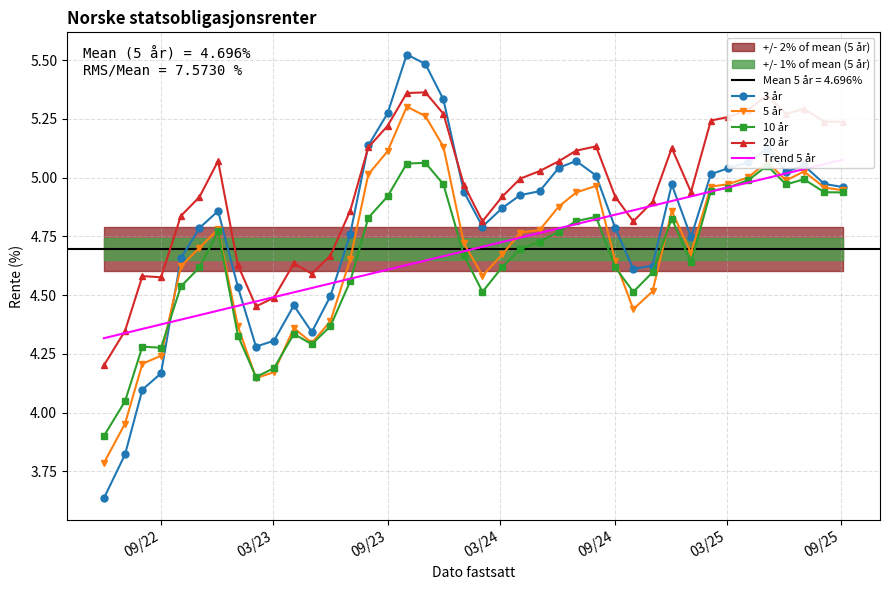

True or false: 10 år has a value of 4.9 at 09/23.

True